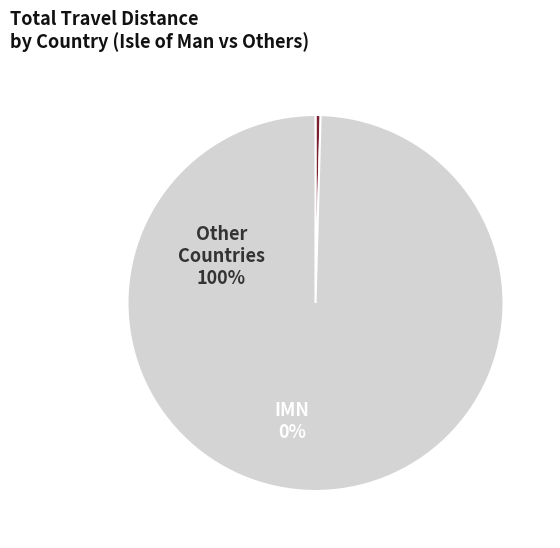

Between Other Countries and IMN, which is larger?

Other Countries